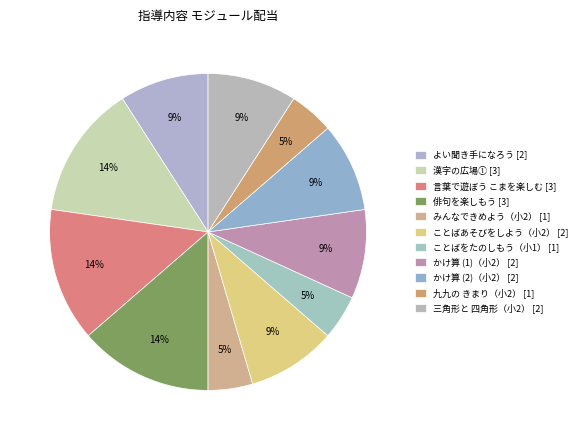

The 九九の きまり（小2） slice represents 5% of the pie. True or false?

True